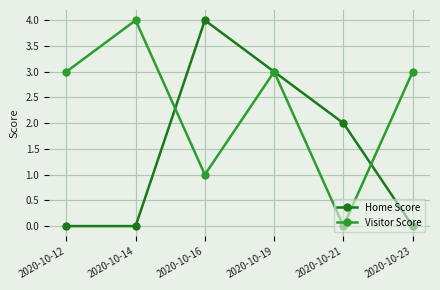

How many positive values does the Visitor Score series have?

5